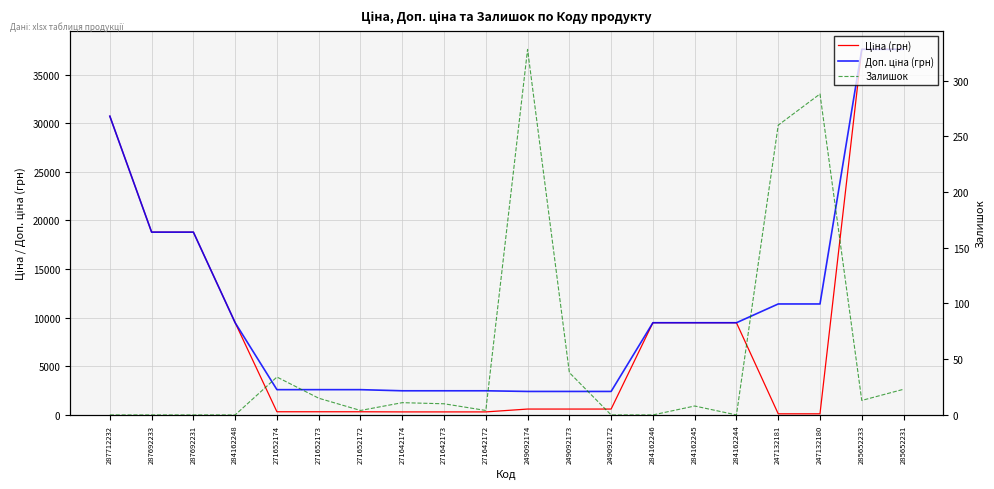

What is the sum of the Ціна (грн) values at 287692233 and 284162248?

28276.9